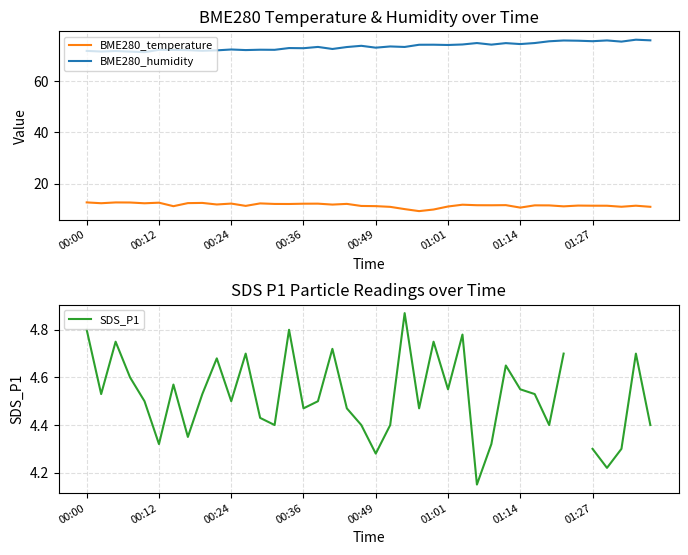

True or false: BME280_humidity and BME280_temperature intersect in this chart.

False